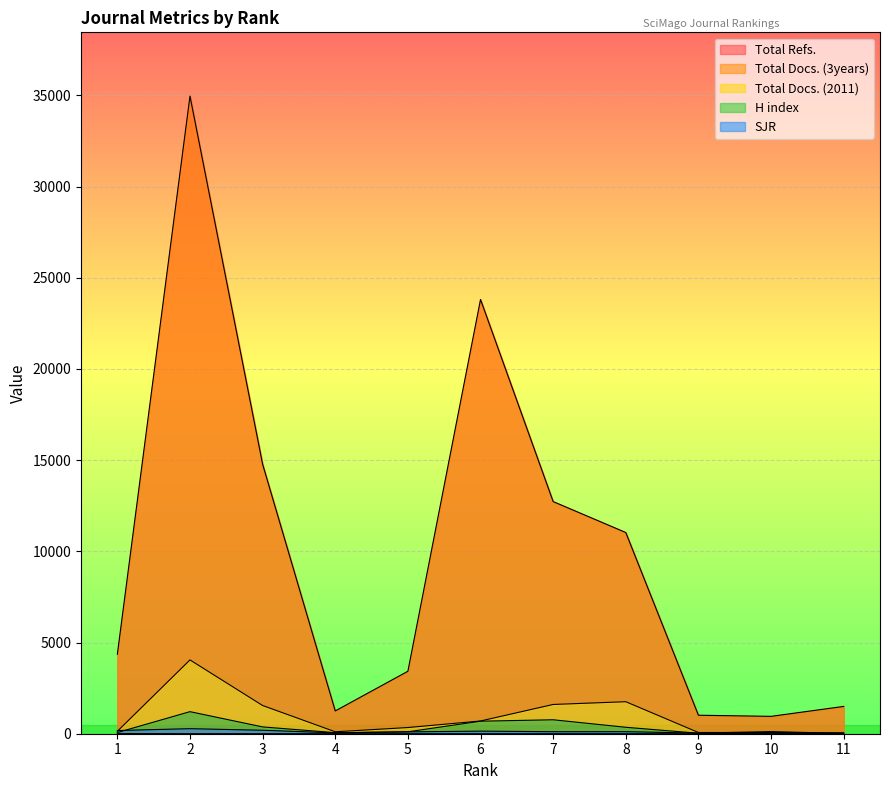

What is the smallest value displayed?

0.2